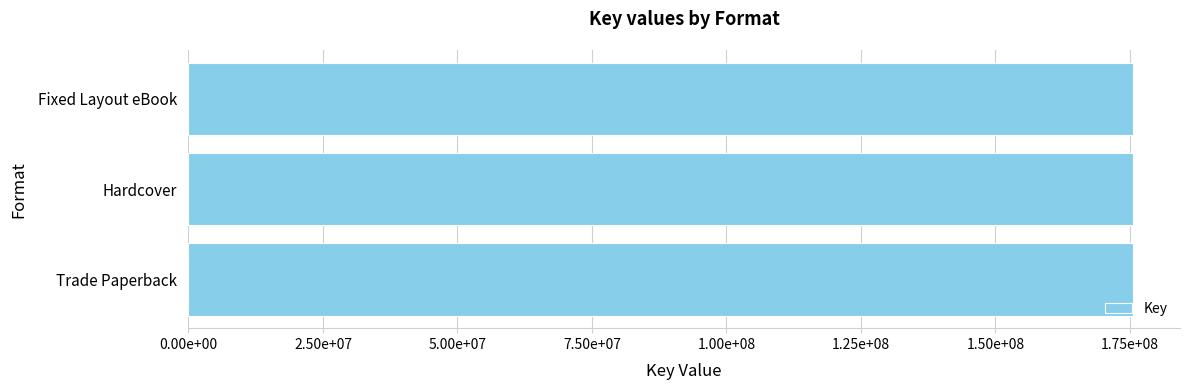

How many data points are less than 175535018?

3